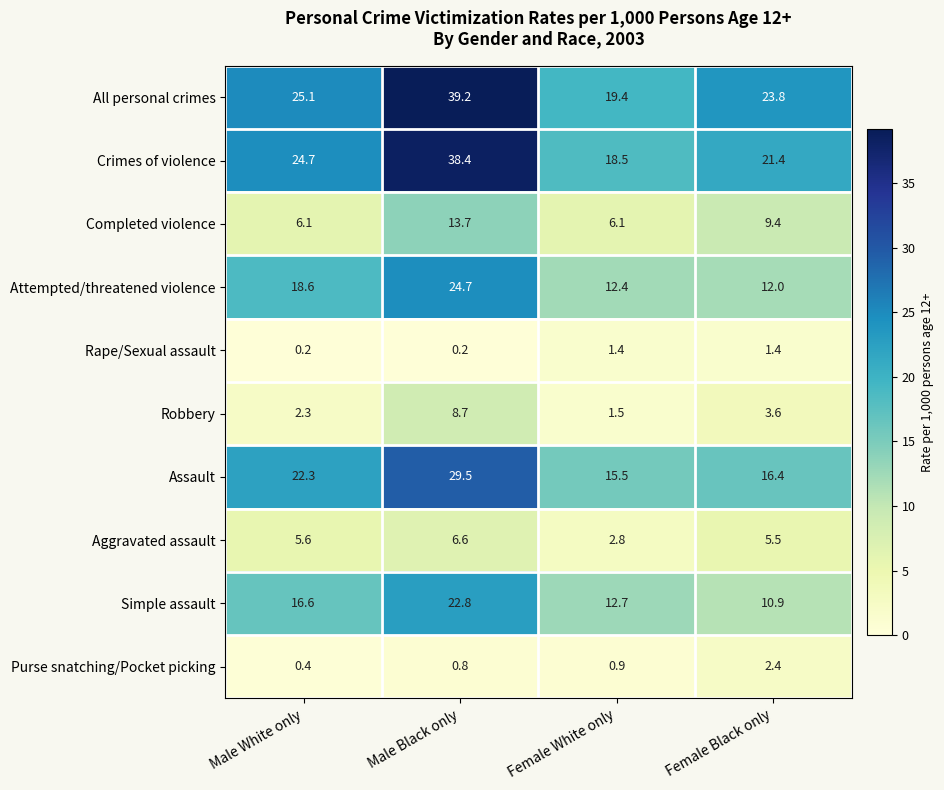

Is it true that Assault equals 16.4 at Female Black only?

True